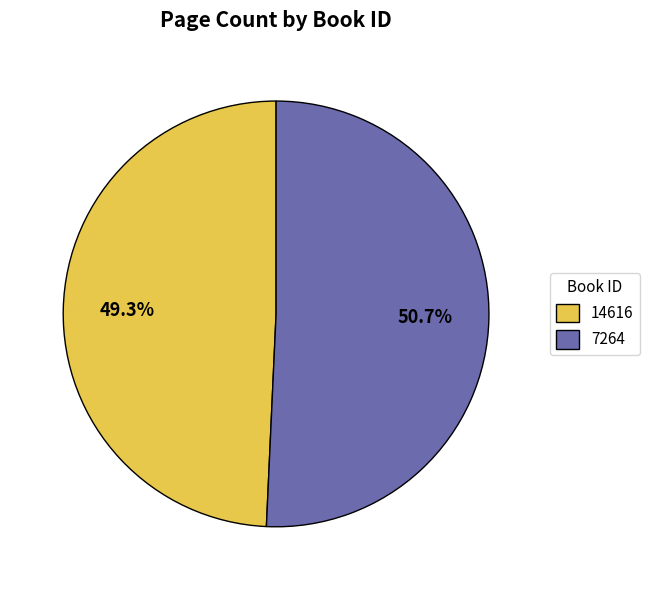

What is the ratio of the value at 14616 to the value at 7264?

1.0